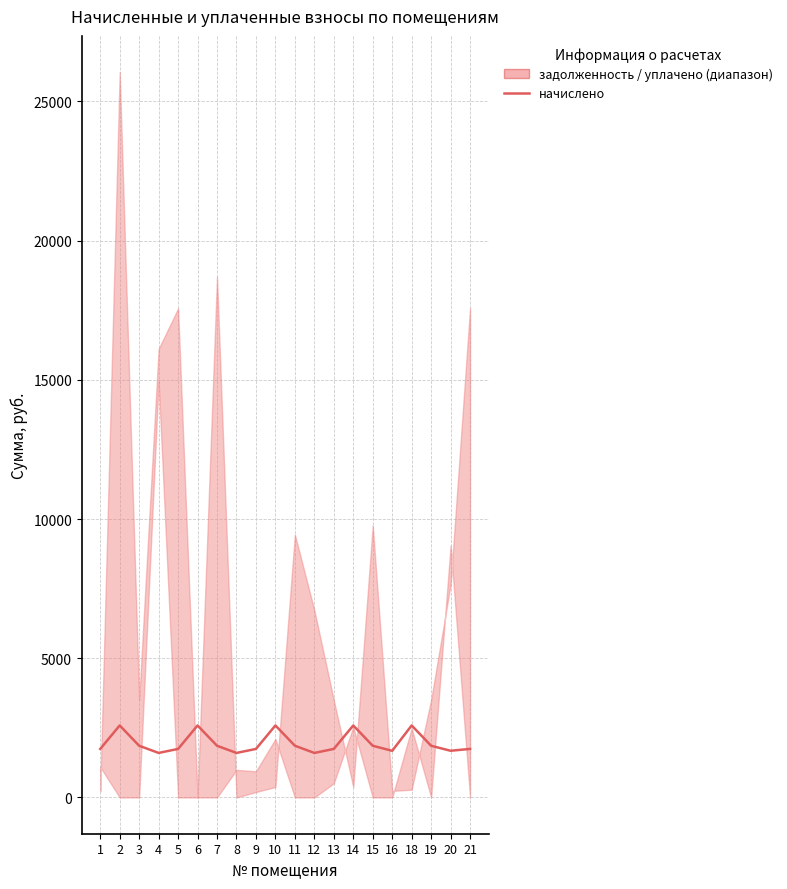

What is the sum of the values at 12 and 14?

4184.7